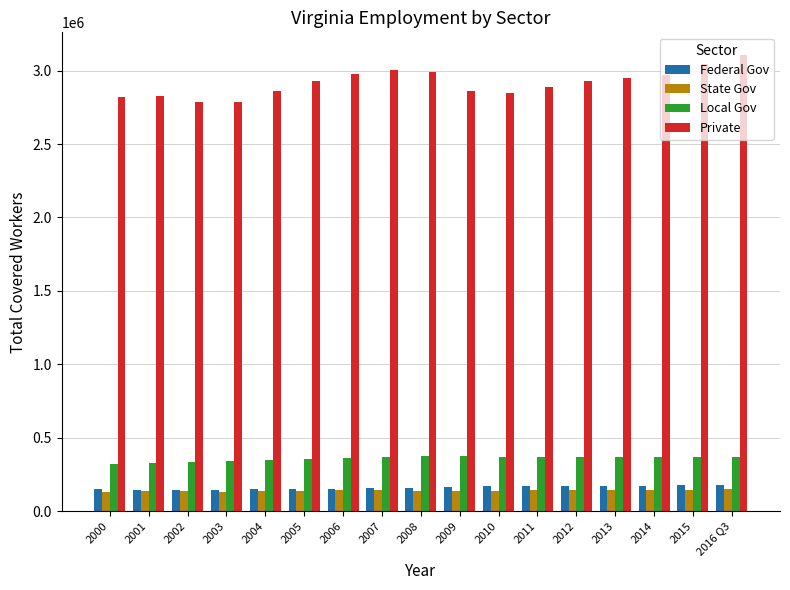

What is the highest value of the State Gov series?

148956